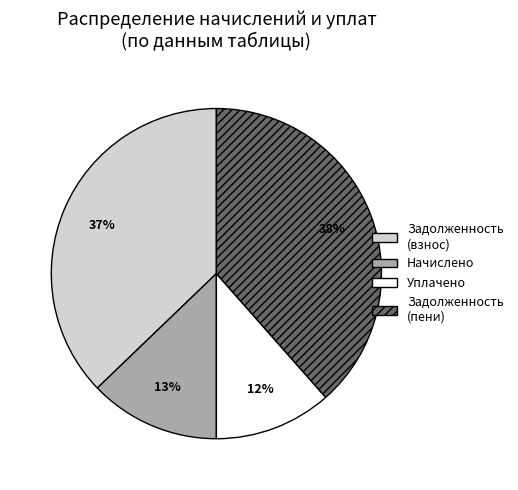

Approximately how many times larger is the value at Начислено compared to Задолженность (пени)?

0.3